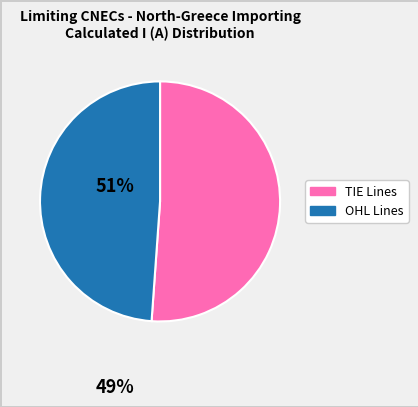

Is there any slice that represents more than half of the pie?

Yes